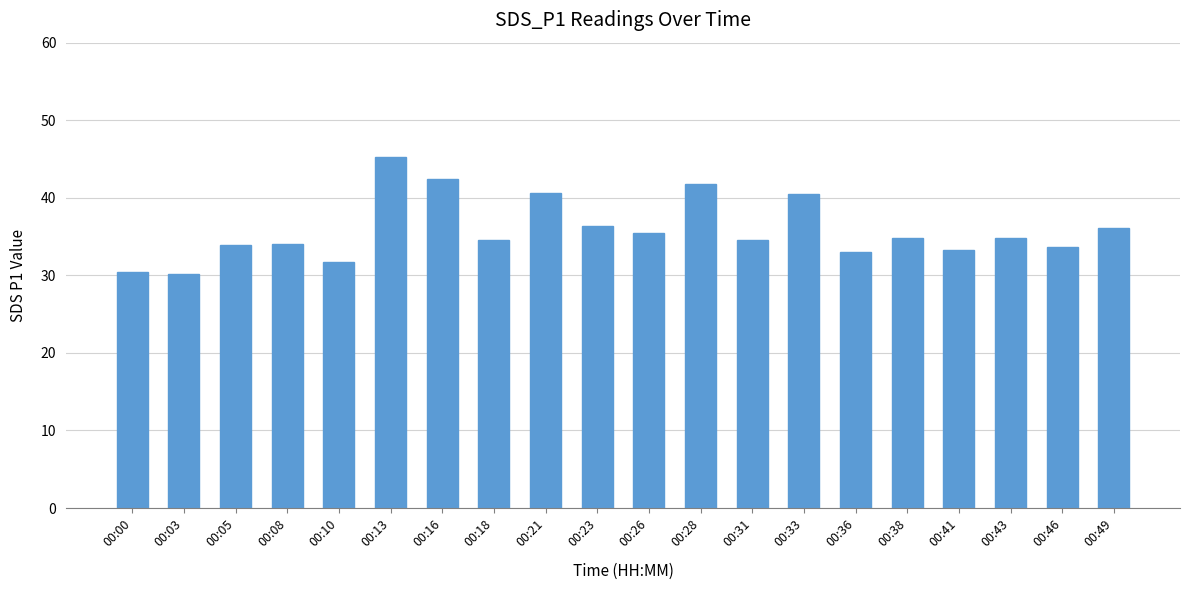

Does the chart contain any negative values?

No